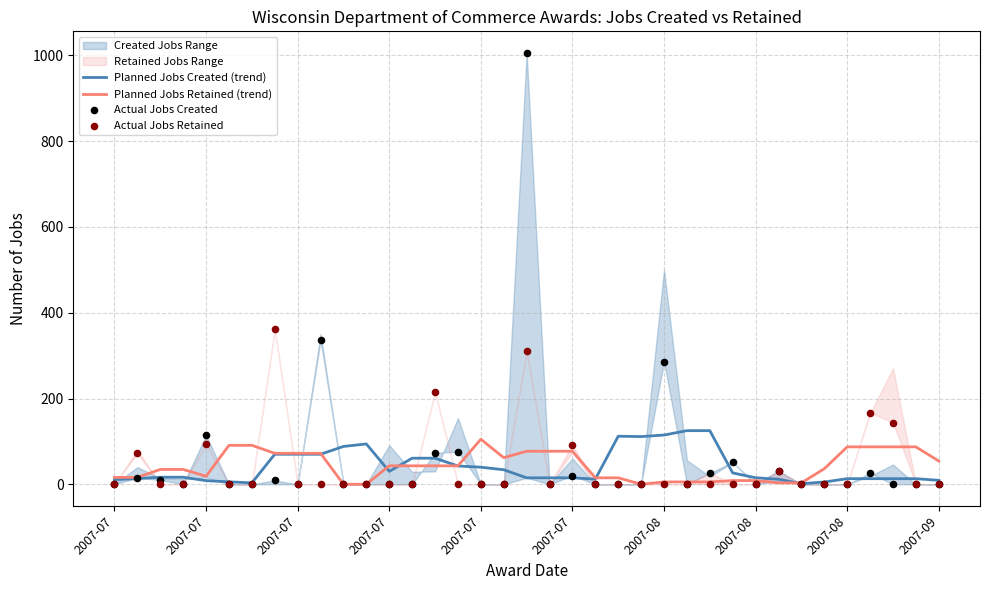

At which category is the sum across all series the highest?

18